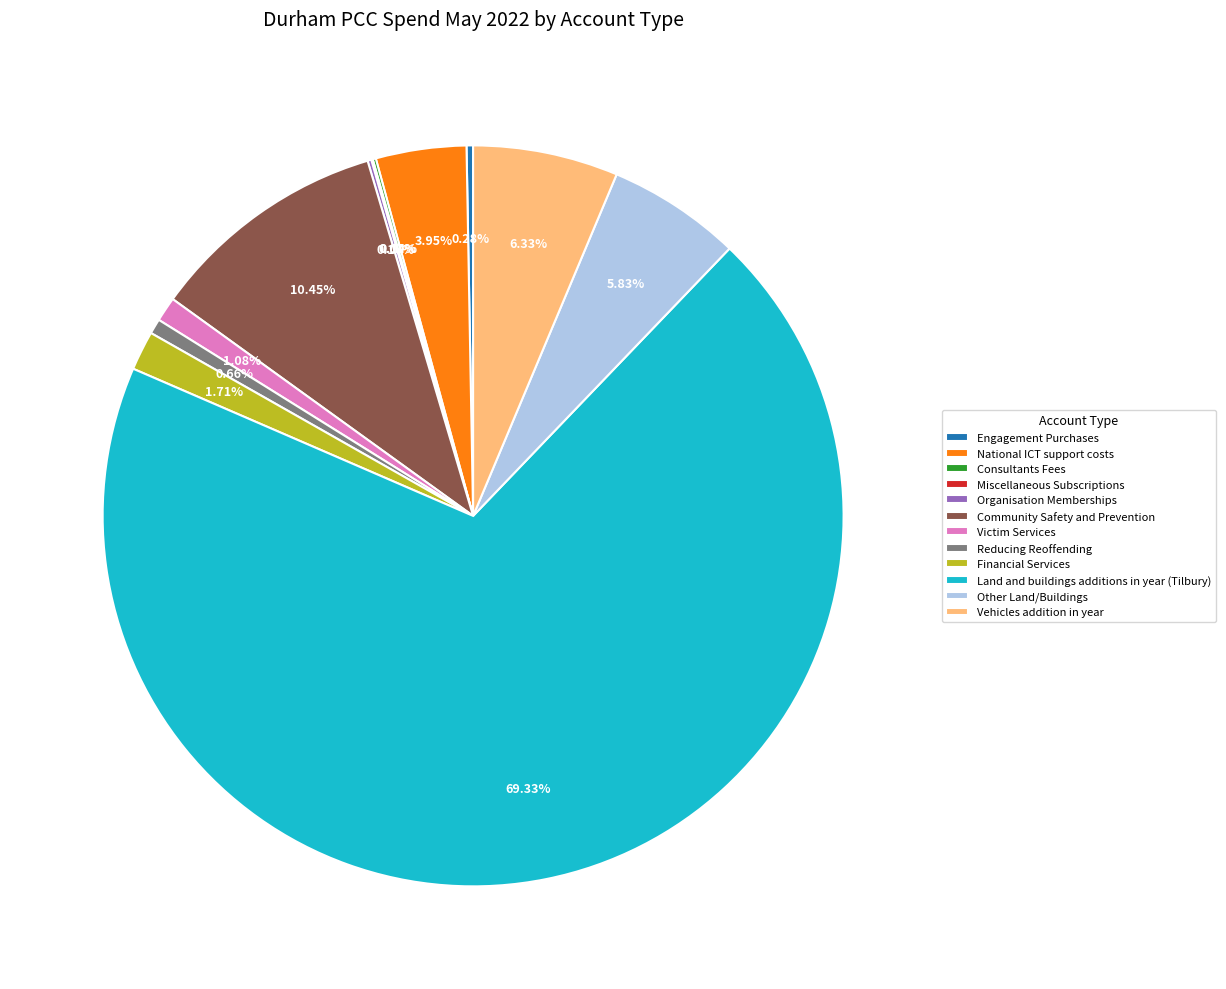

What is the ratio of the value at Community Safety and Prevention to the value at Vehicles addition in year?

1.7